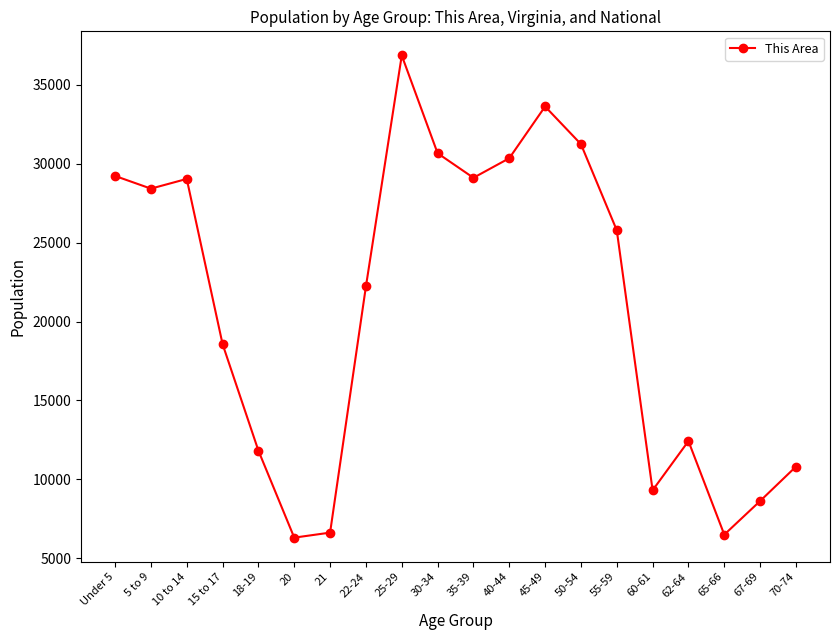

The chart shows a value of 21972 at 62-64. True or false?

False